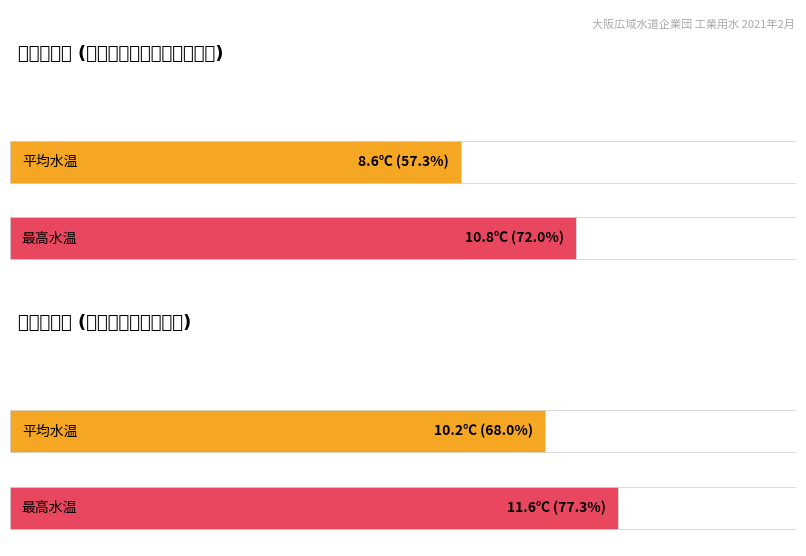

Rank the series at 最高値 from lowest to highest value.

大庭浄水場 (水温), 三島浄水場 (水温)